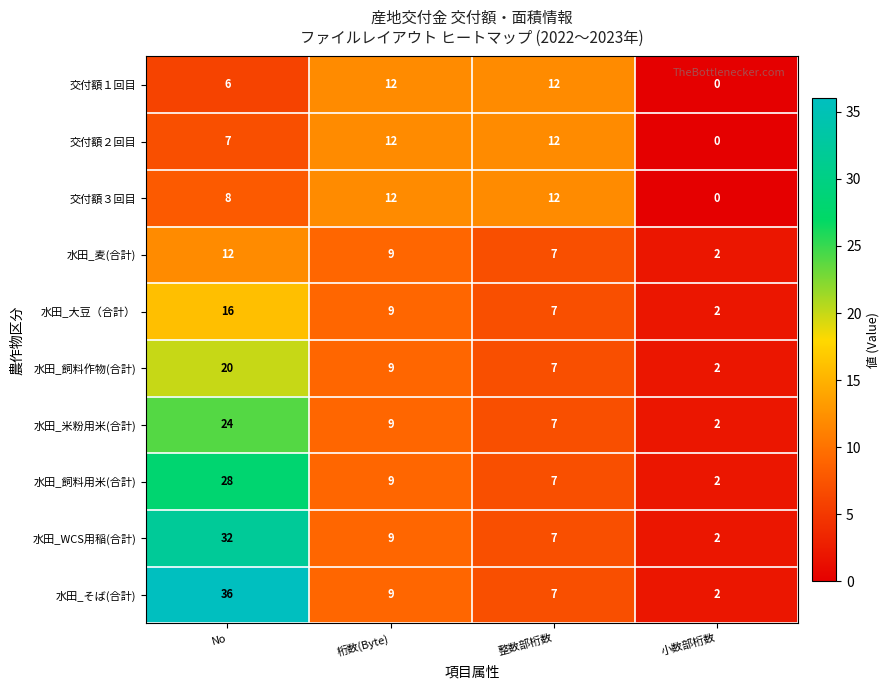

What is the difference between the maximum and minimum values in the 水田_そば(合計) series?

34